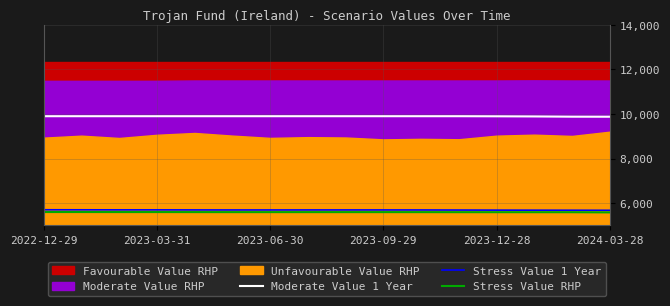

What is the value of the Moderate Value 1 Year point at the 8th from the left?

9899.1